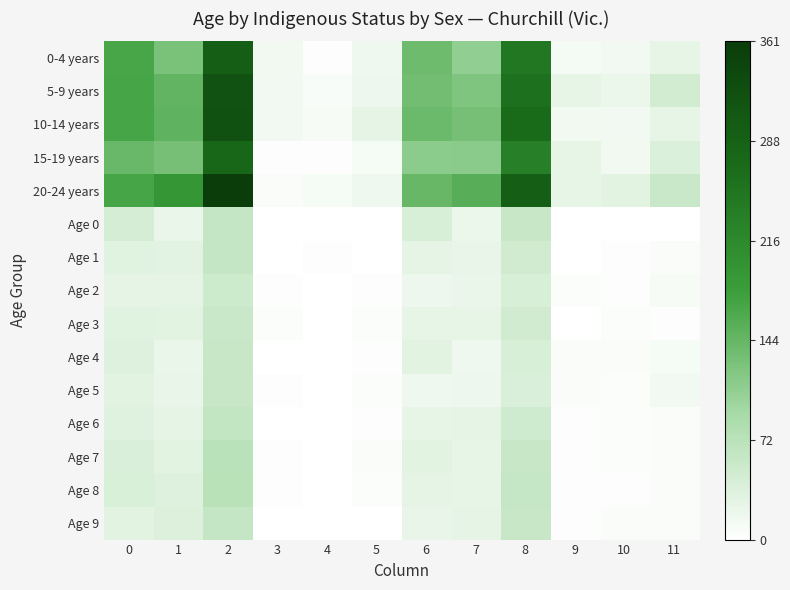

How many series are shown in this chart?

15